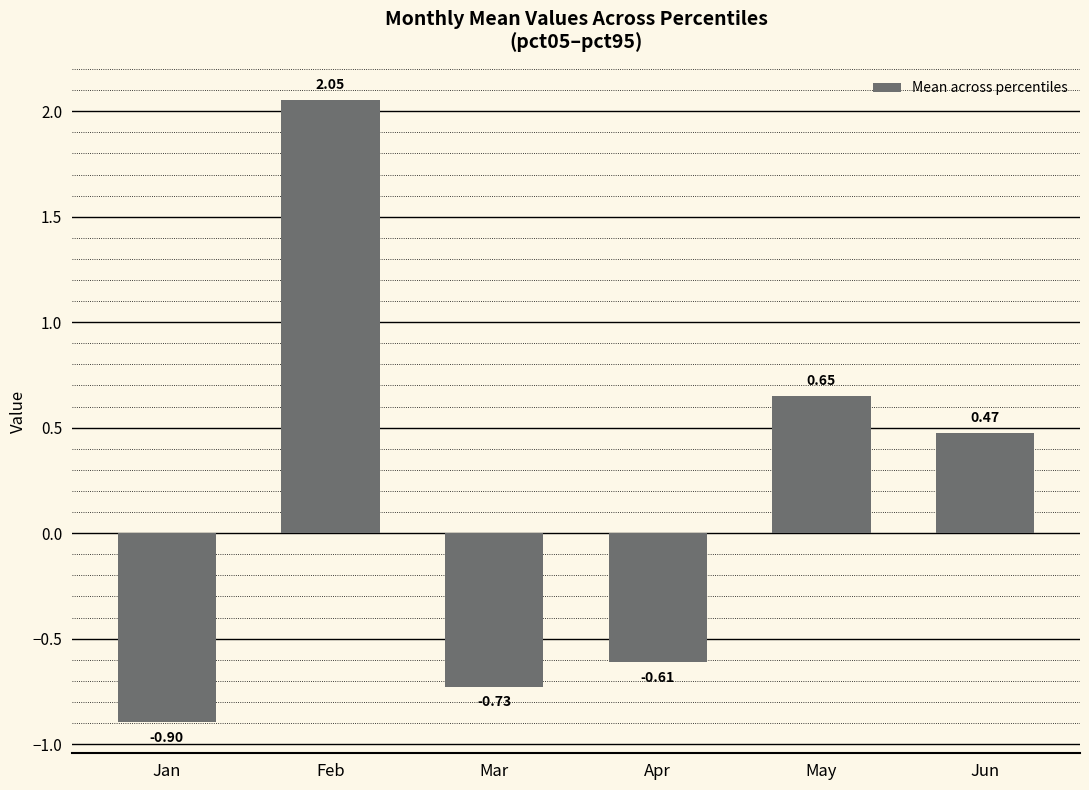

Rank the categories by value from highest to lowest.

Feb, May, Jun, Apr, Mar, Jan